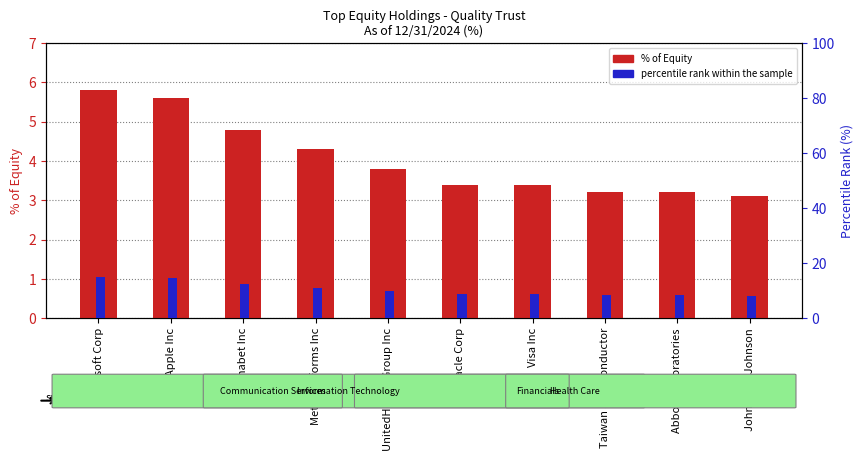

The value of percentile rank within the sample at Visa Inc is 5.5. True or false?

False